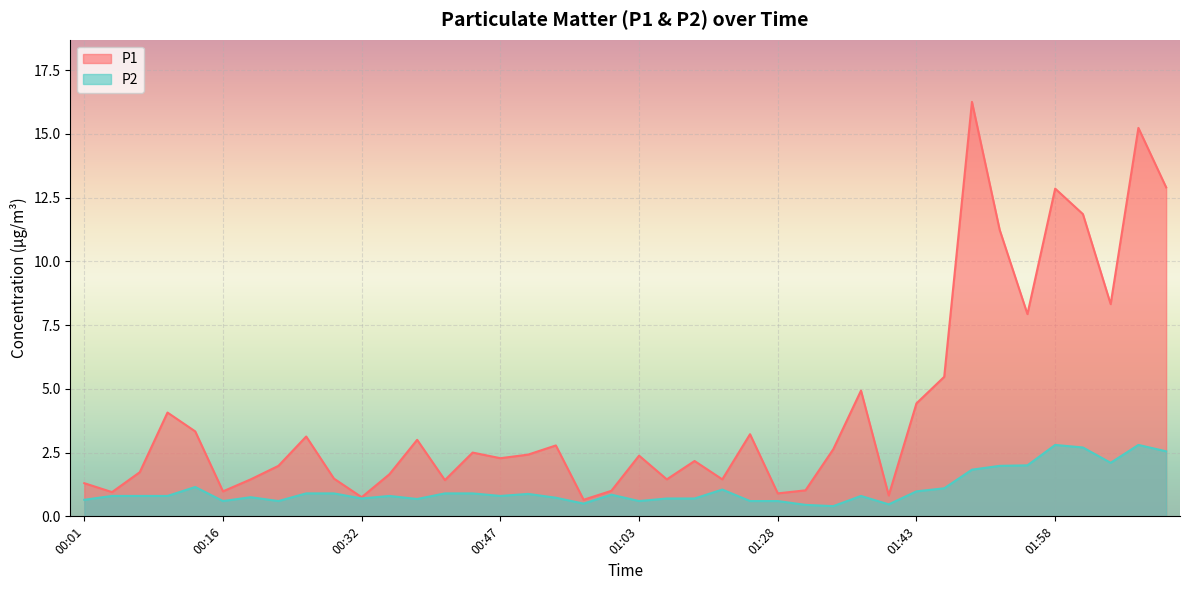

What is the value of the P1 point at the 3rd from the left?

1.7